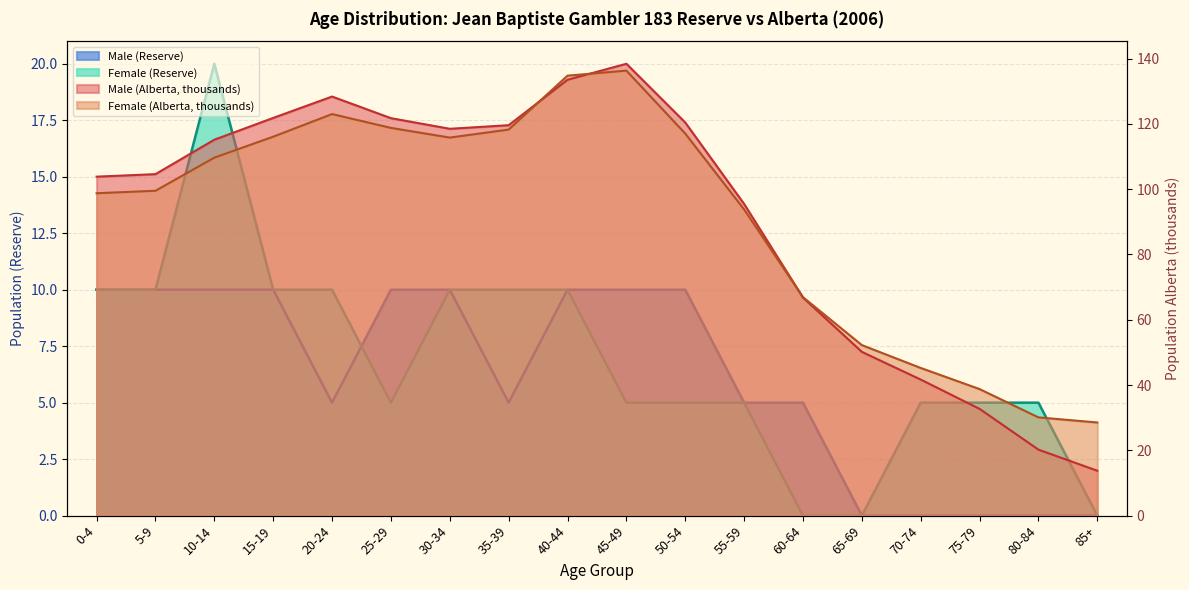

What is the difference between the maximum and second lowest values in the Male (Alberta, thousands) series?

118.2